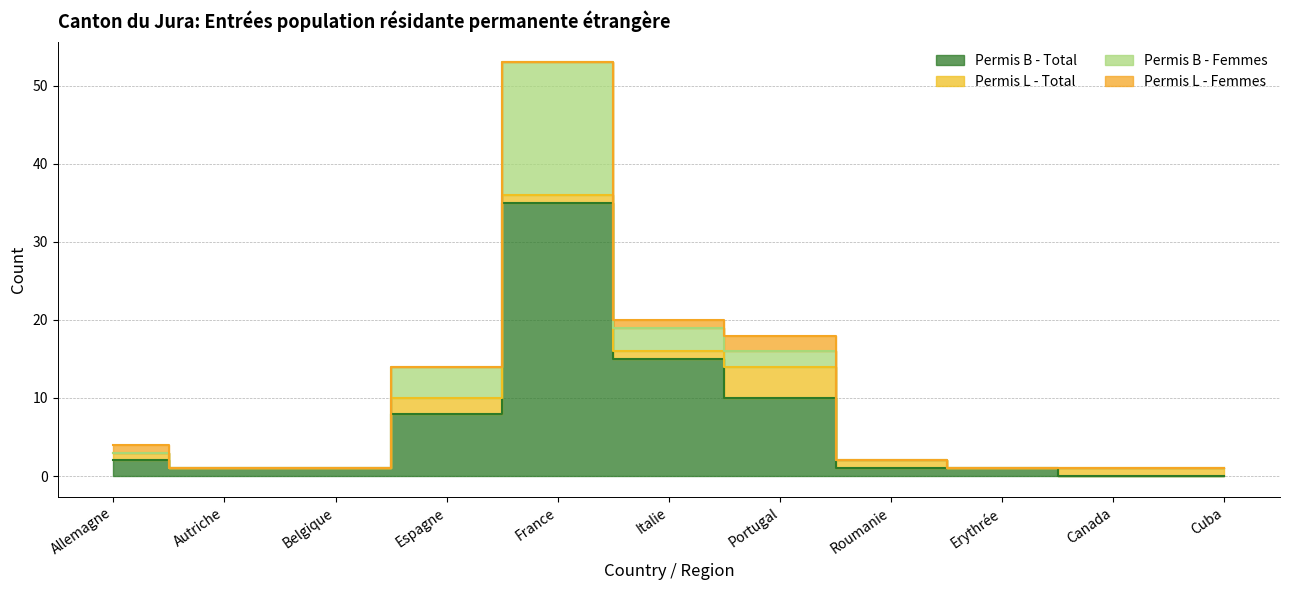

What is the difference between the second highest and second lowest values in the Permis B - Total series?

15